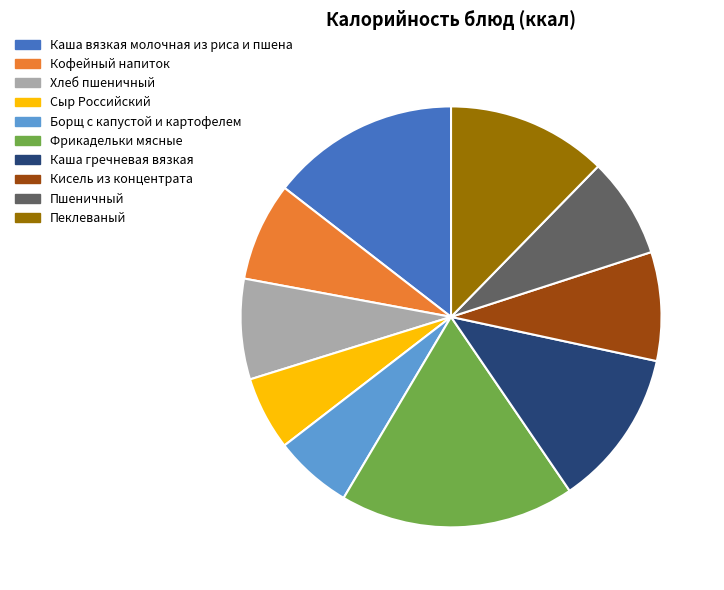

Is there any slice that represents more than half of the pie?

No